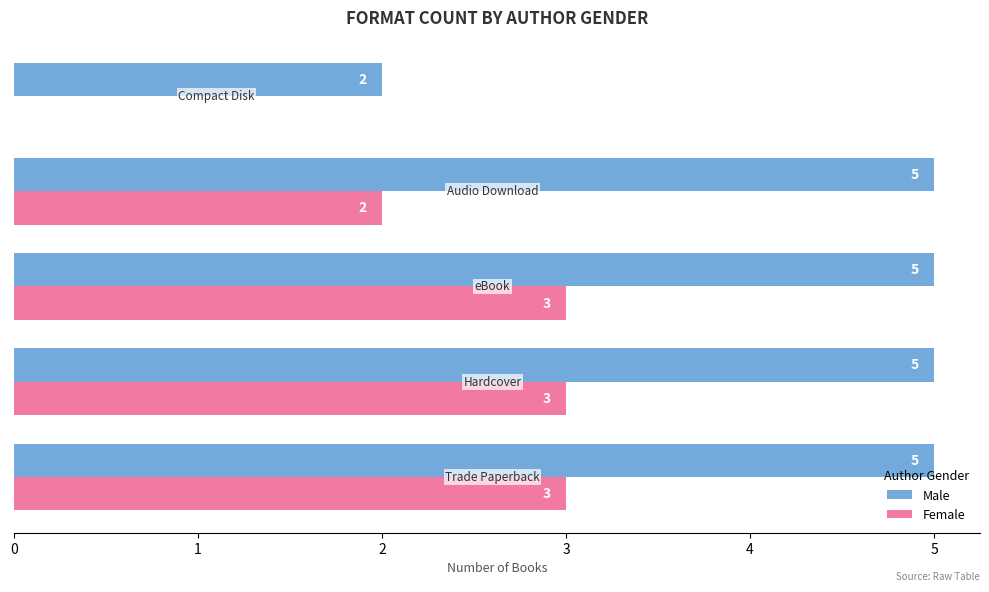

Which series has the largest total across all categories?

Male